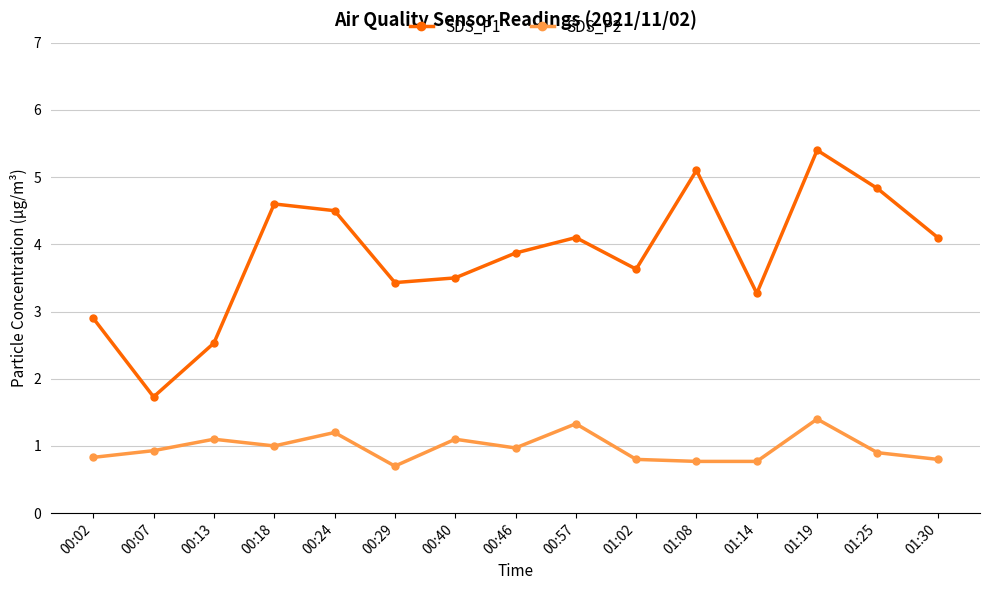

What are all the series names shown in the legend?

SDS_P1, SDS_P2